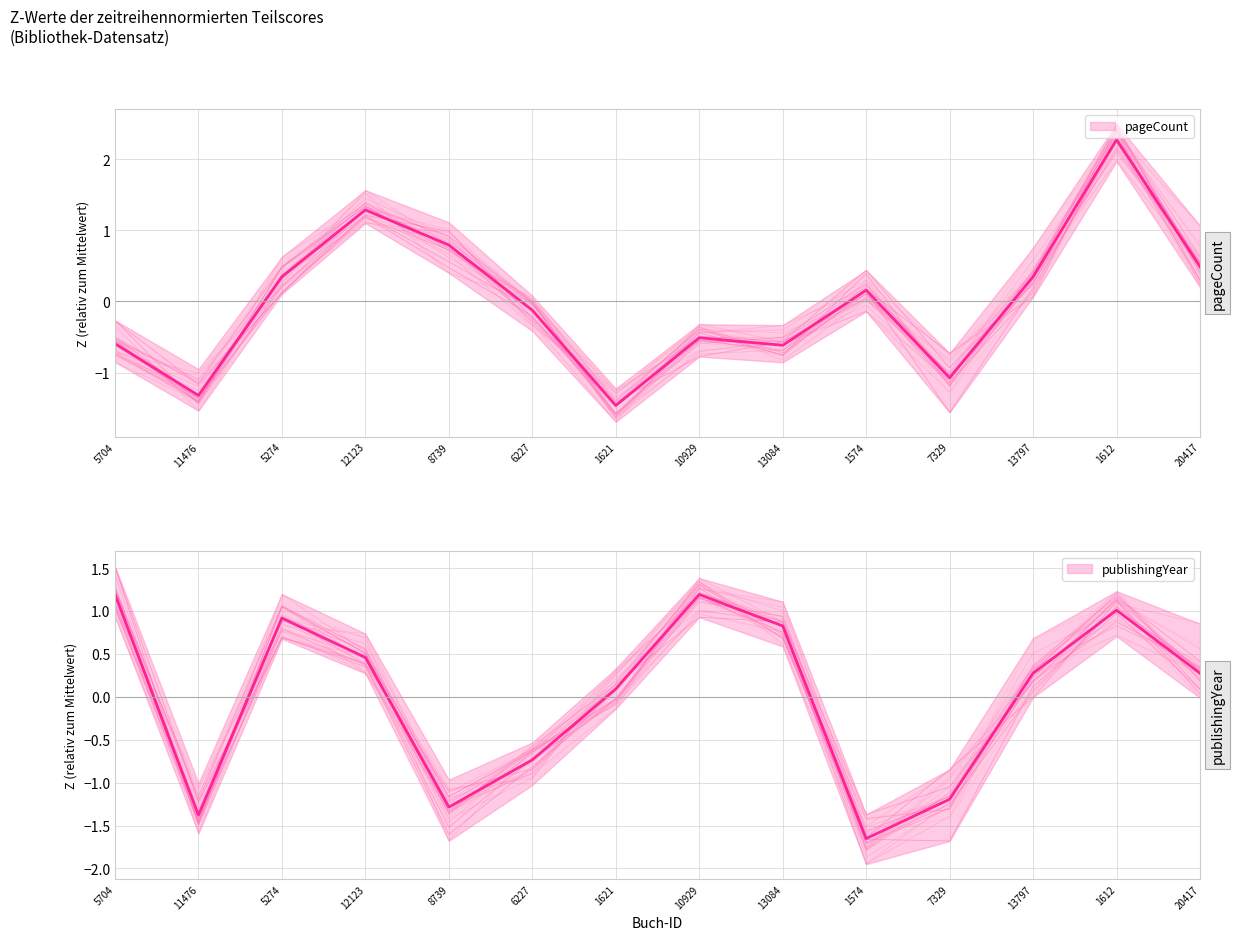

Rank the categories by publishingYear value from highest to lowest.

5704, 10929, 1612, 5274, 13084, 12123, 13797, 20417, 1621, 6227, 7329, 8739, 11476, 1574